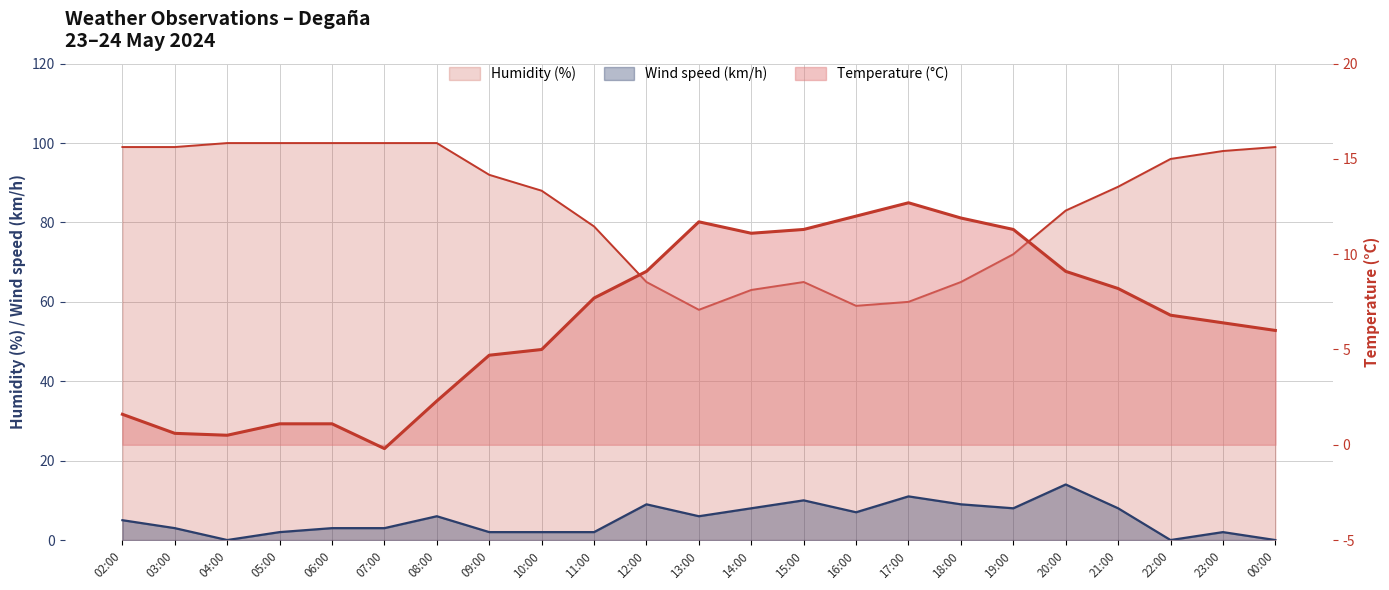

What is the spread (max minus min) of values at 12:00?

56.0